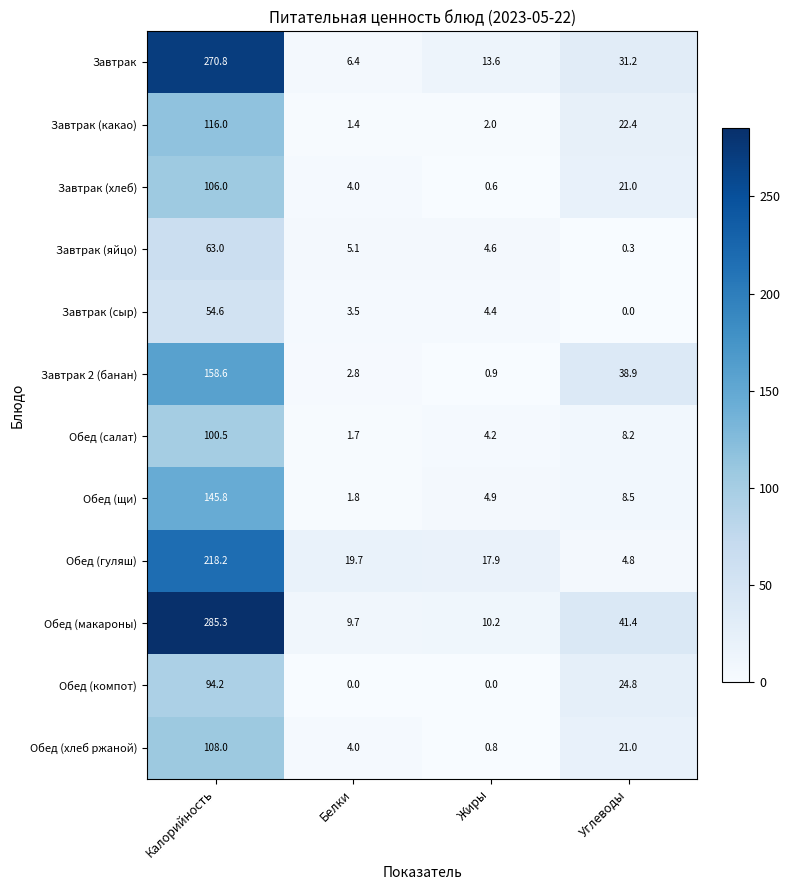

At which category is the sum across all series the highest?

Калорийность